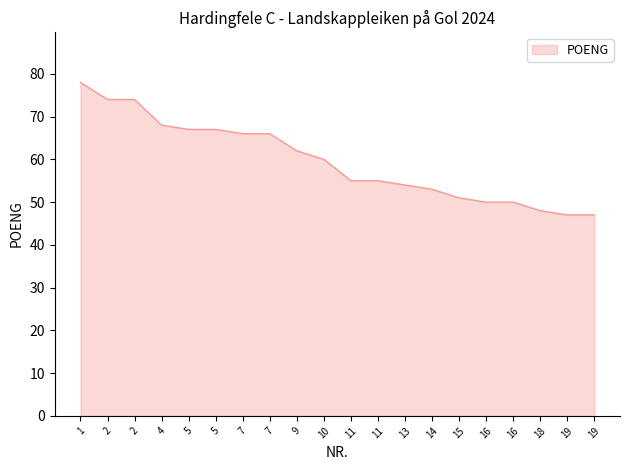

Rank the categories by value from lowest to highest.

19, 19, 18, 16, 16, 15, 14, 13, 11, 11, 10, 9, 7, 7, 5, 5, 4, 2, 2, 1